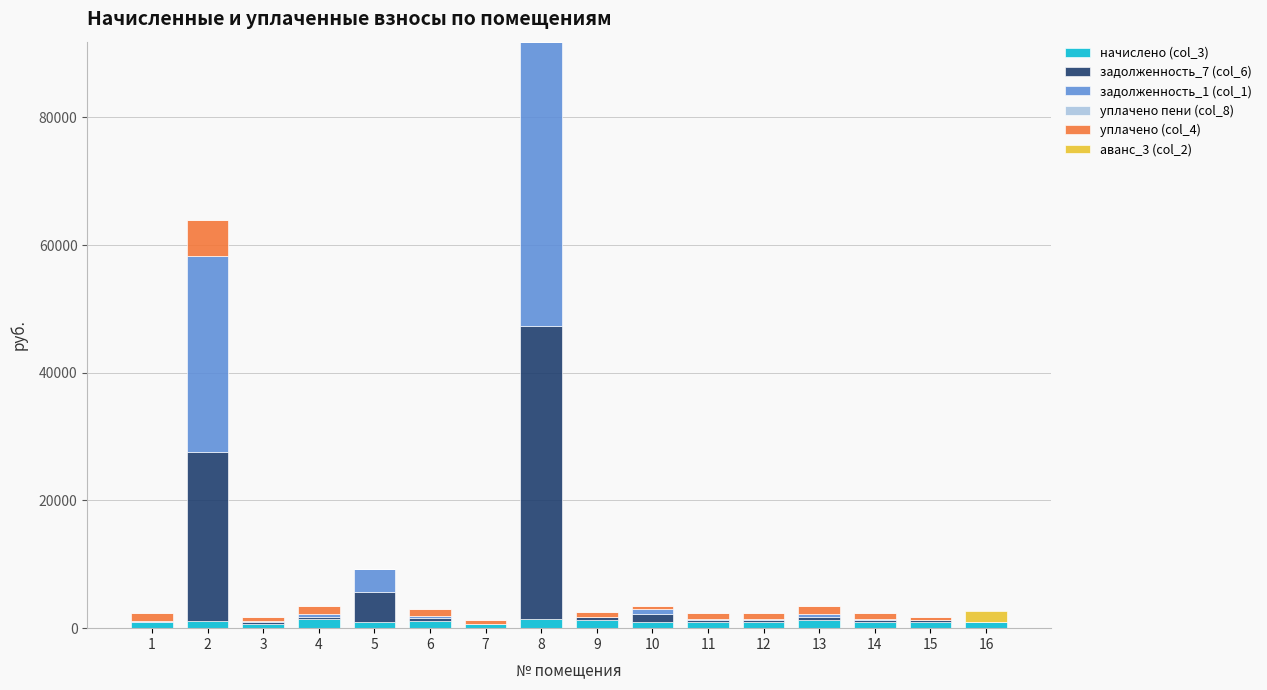

At which category is the sum across all series the highest?

8